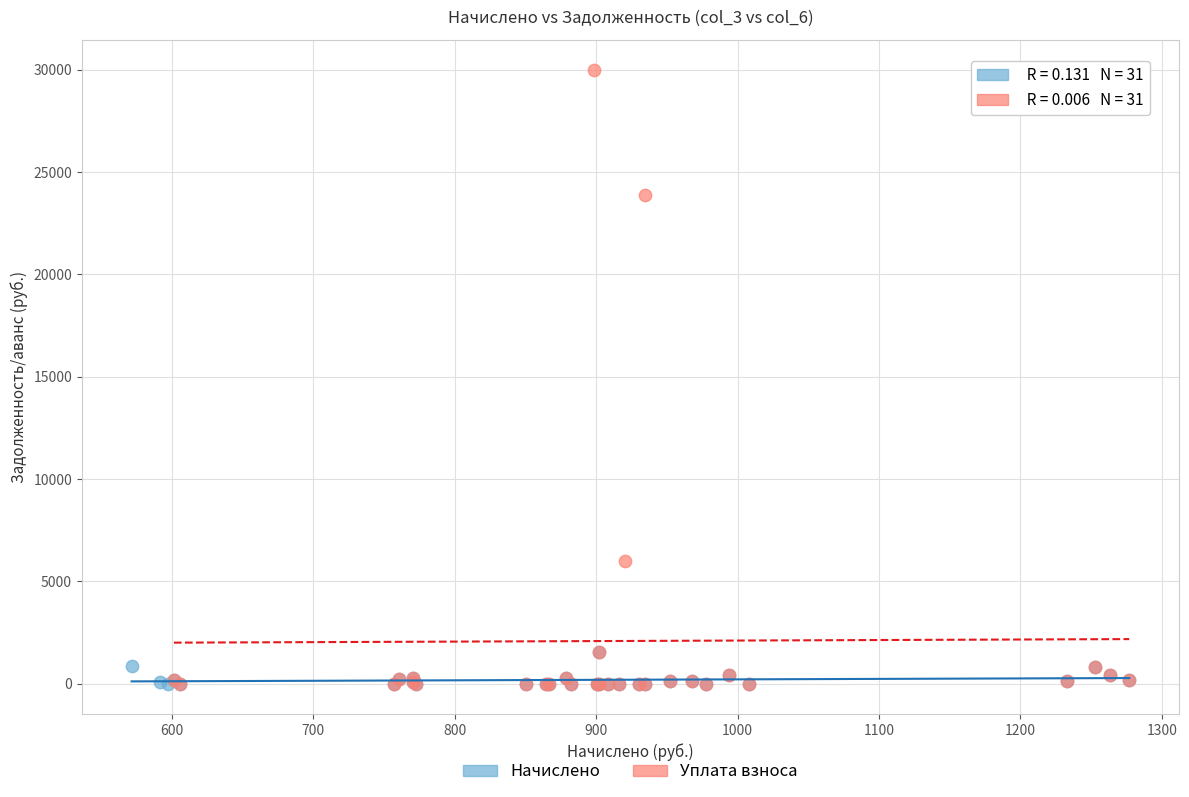

Which series has the largest Y range (max minus min)?

Уплата взноса